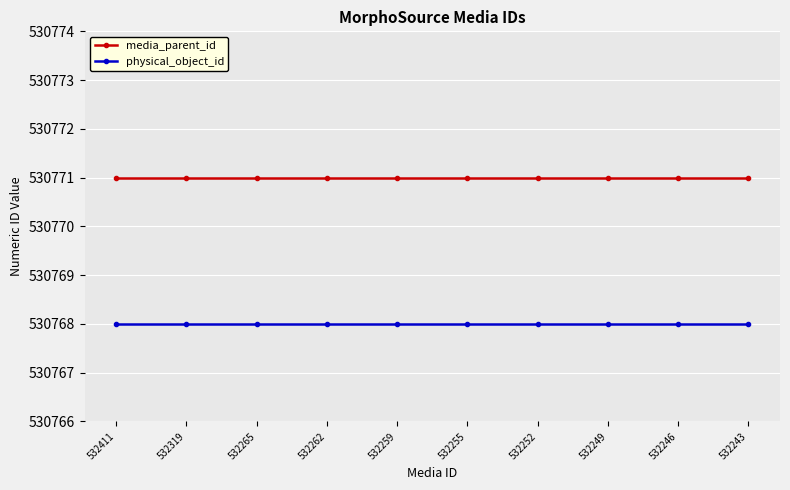

Reading right to left, what are all the values shown in this chart?

media_parent_id: 530771	530771	530771	530771	530771	530771	530771	530771	530771	530771
physical_object_id: 530768	530768	530768	530768	530768	530768	530768	530768	530768	530768